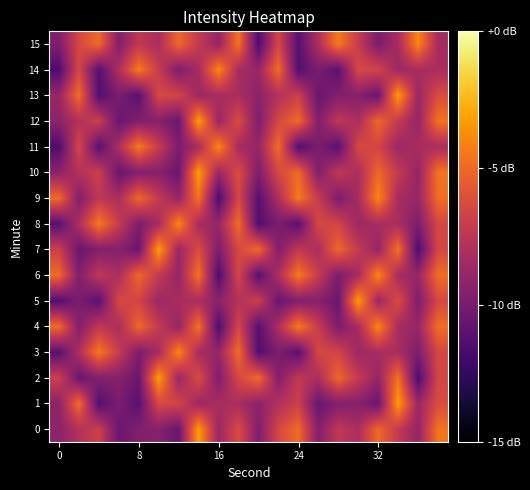

What is the minimum value shown in the chart?

-126.5